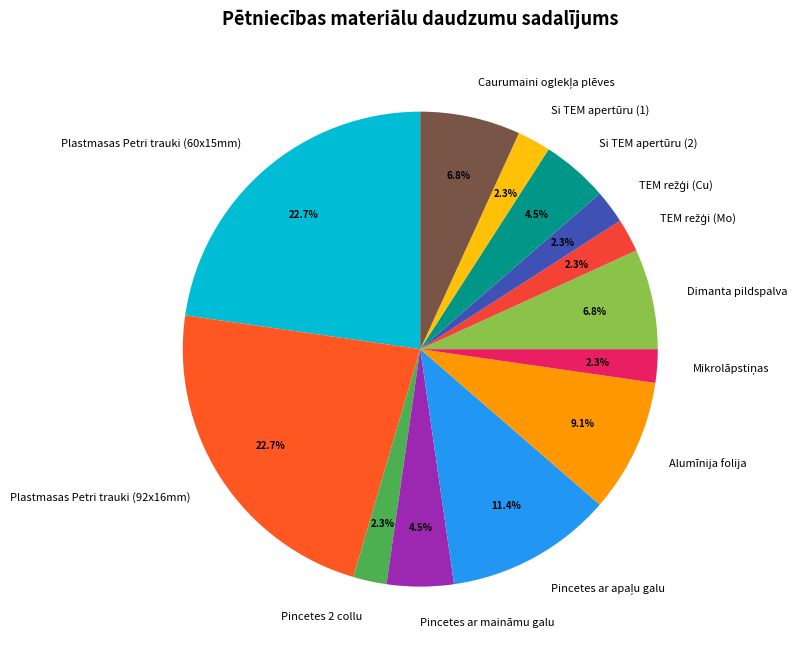

What percentage is the Pincetes 2 collu slice, to the nearest percent?

2%